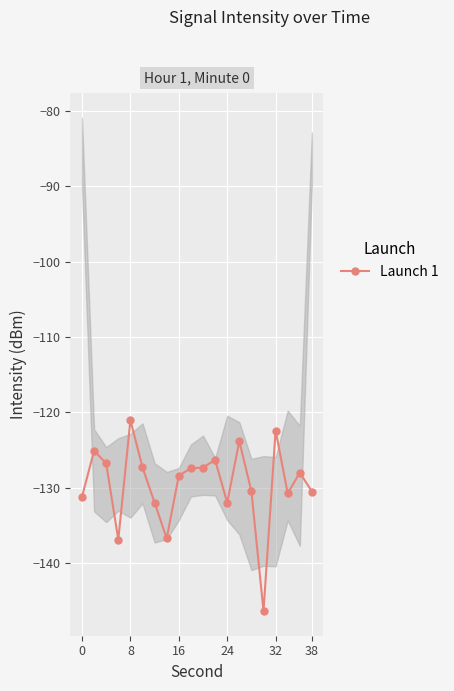

What is the greatest value displayed?

-121.0